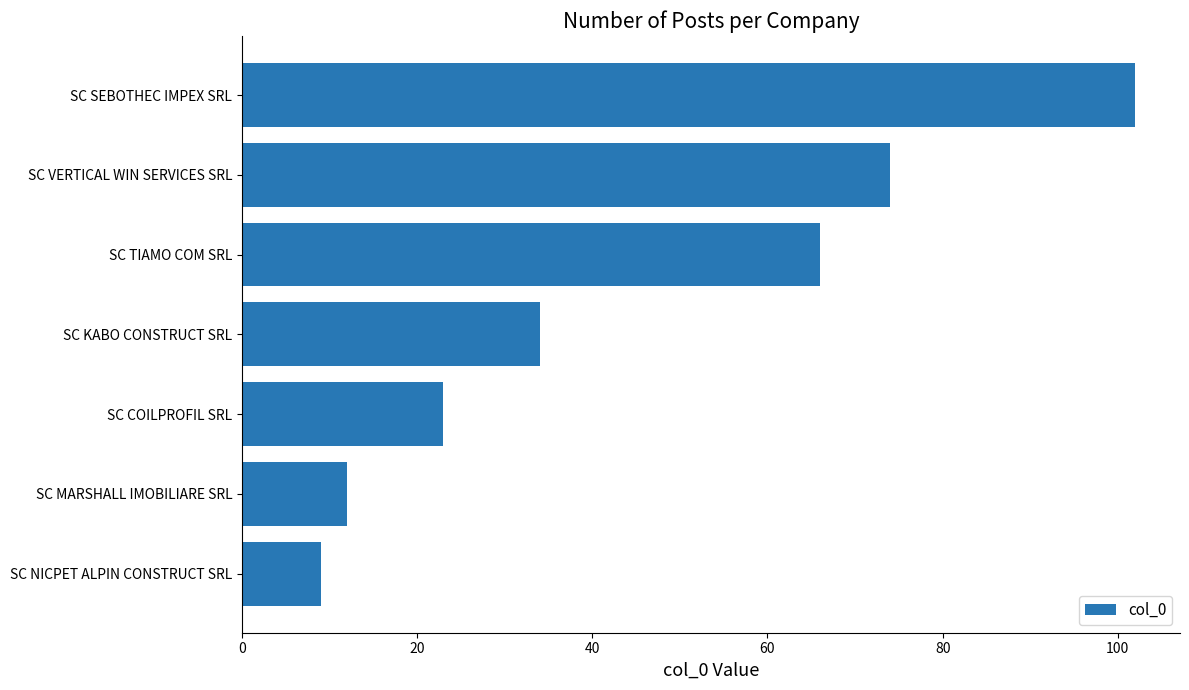

What is the sum of the values at SC KABO CONSTRUCT SRL and SC NICPET ALPIN CONSTRUCT SRL?

43